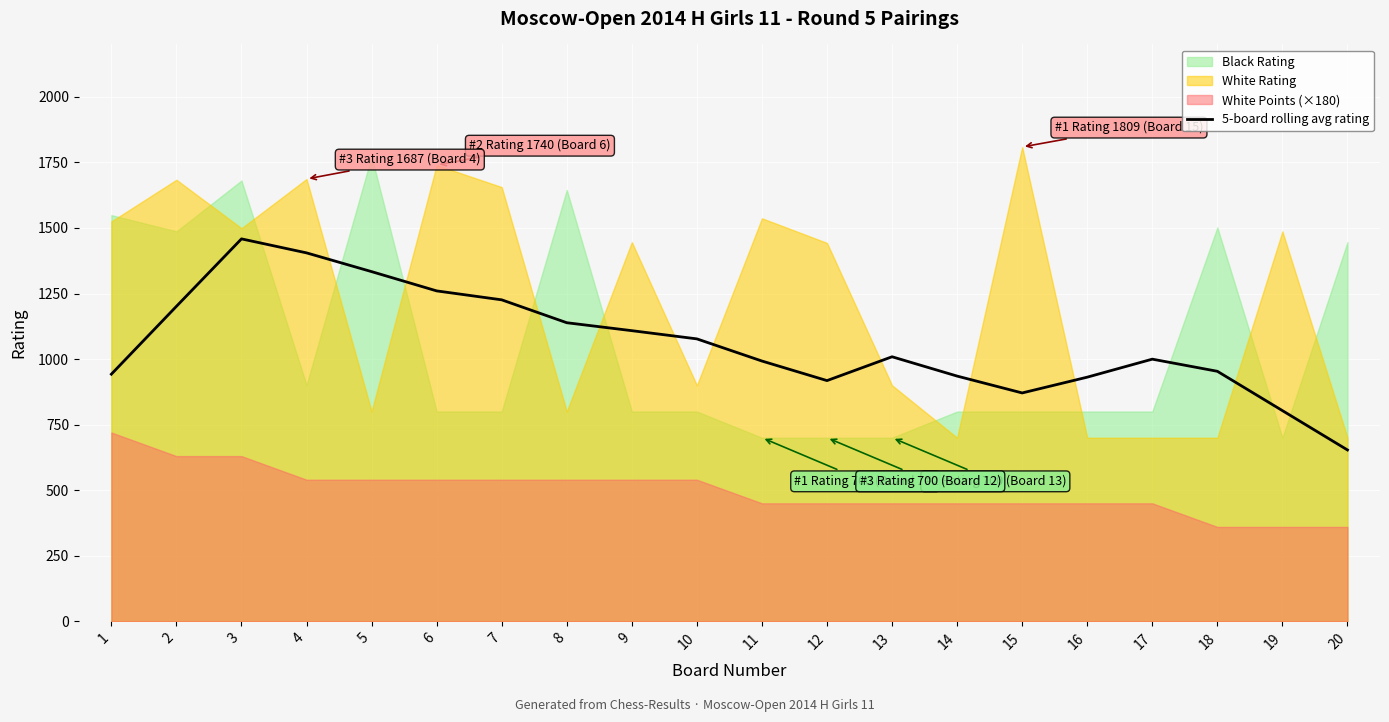

Which category has the lowest value across all series?

20